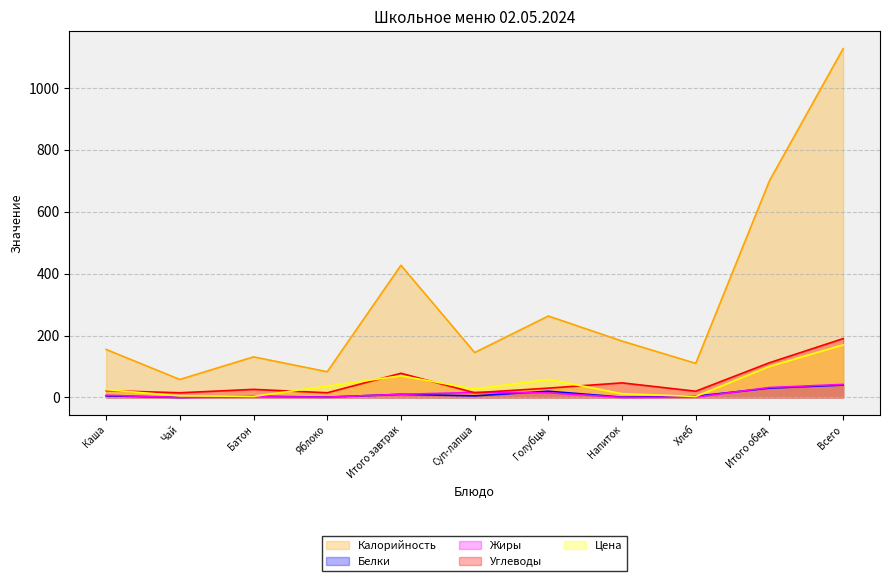

Is it true that Жиры equals 16.0 at Суп-лапша?

True